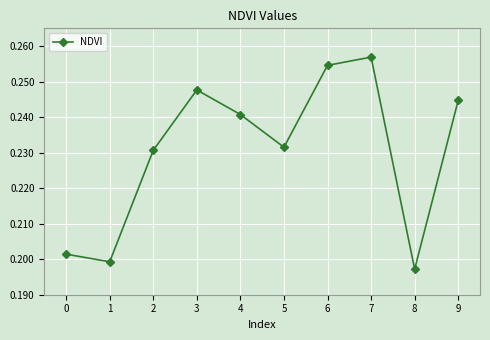

How many points are lower than both their immediate neighbors (excluding endpoints)?

3